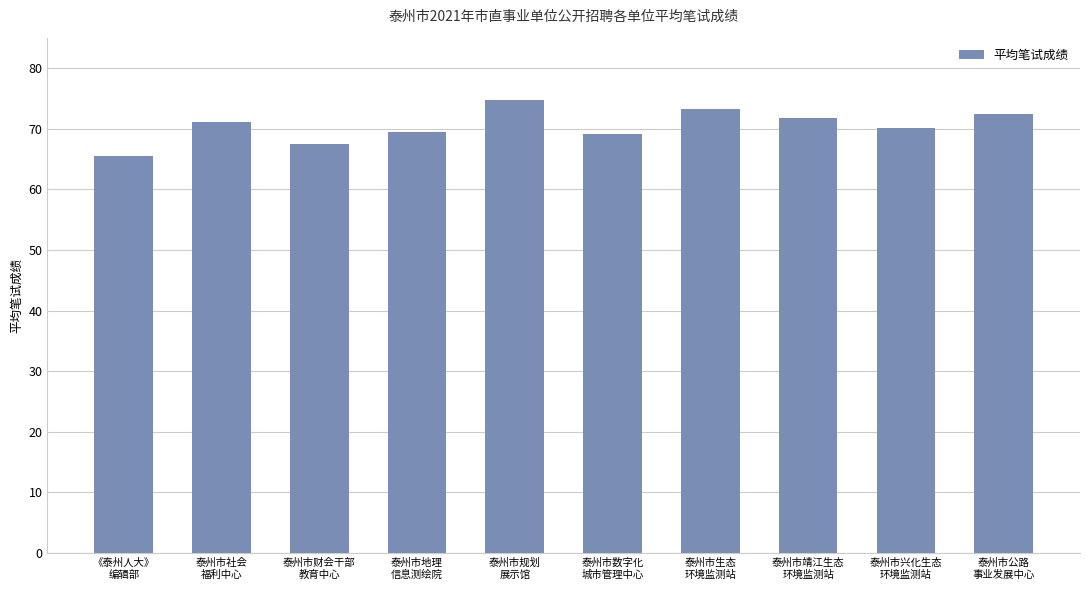

Where does the data first go above 71?

泰州市社会
福利中心